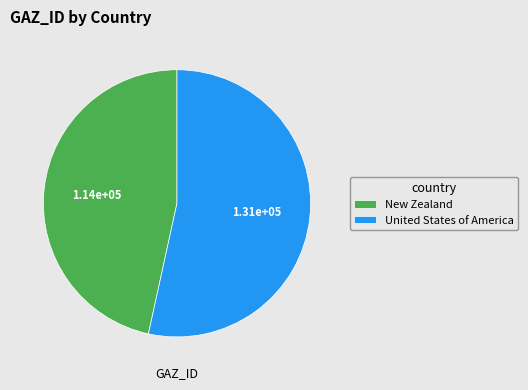

Which category has the biggest portion of the pie?

United States of America